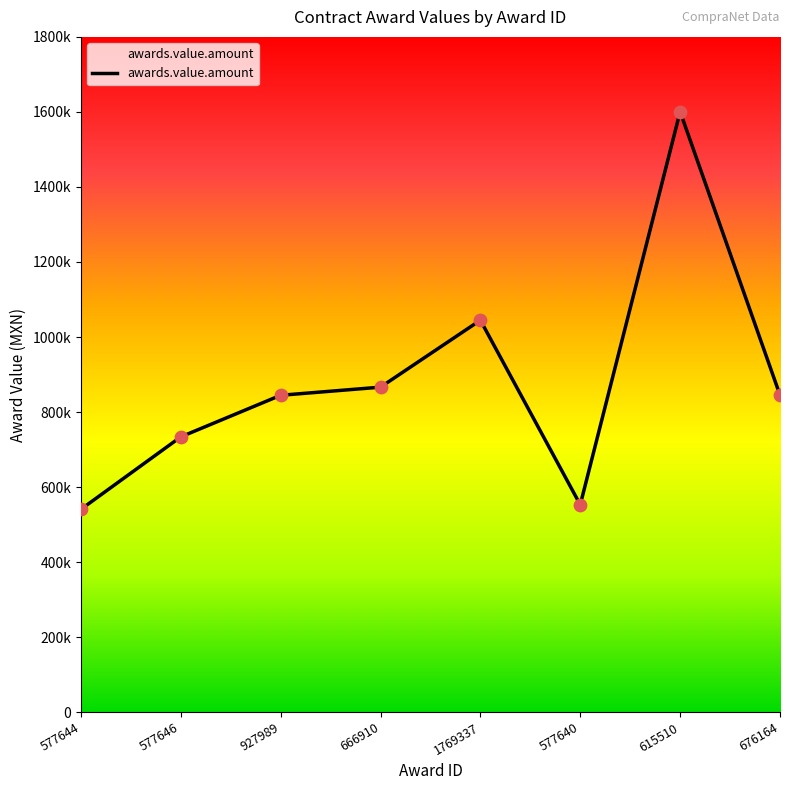

What is the change in value from 666910 to 577640?

-313512.1